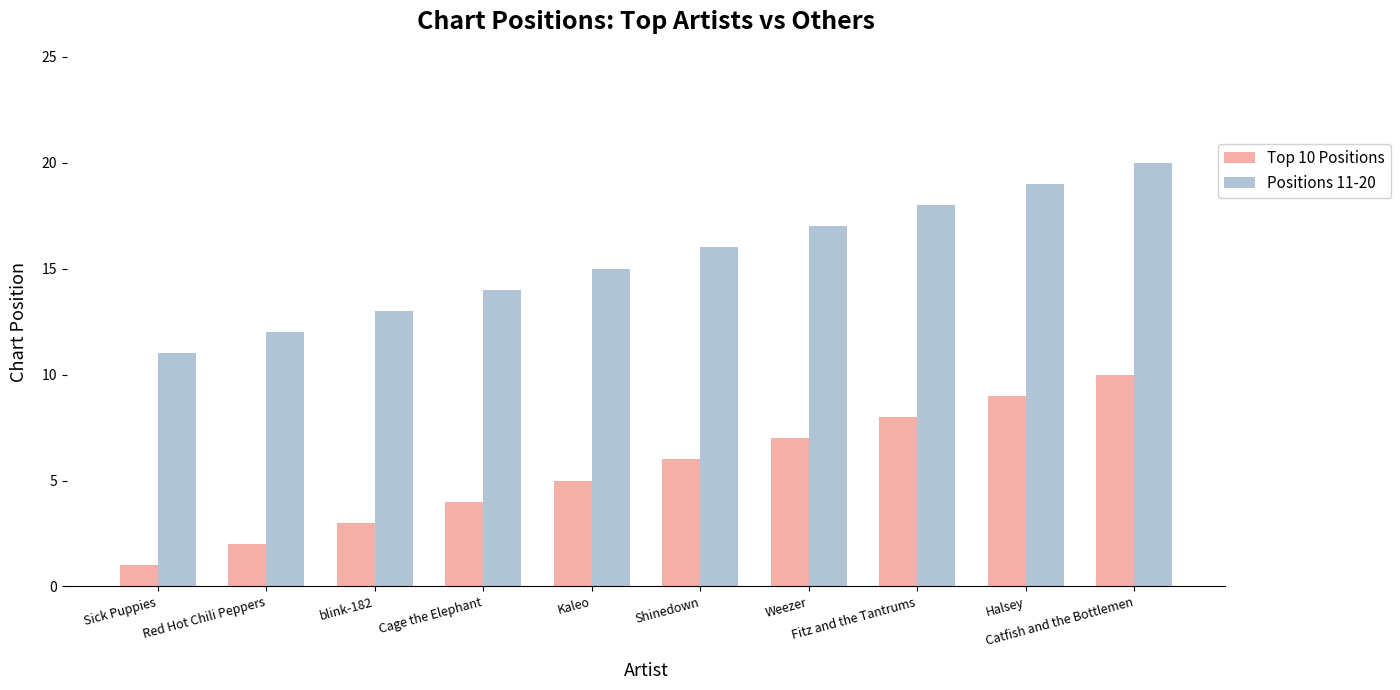

Is it true that Positions 11-20 equals 15 at Kaleo?

True